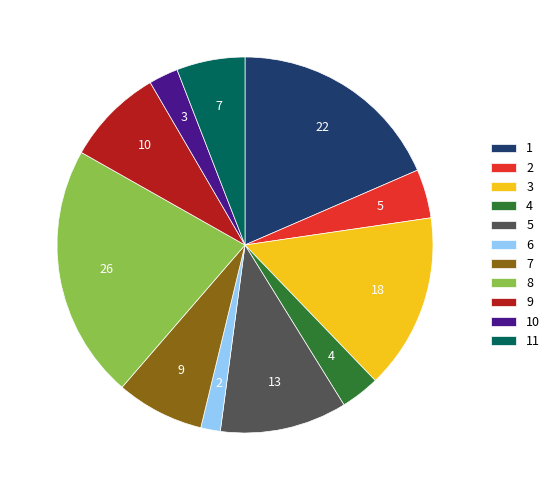

Rank the categories by value from highest to lowest.

8, 1, 3, 5, 9, 7, 11, 2, 4, 10, 6